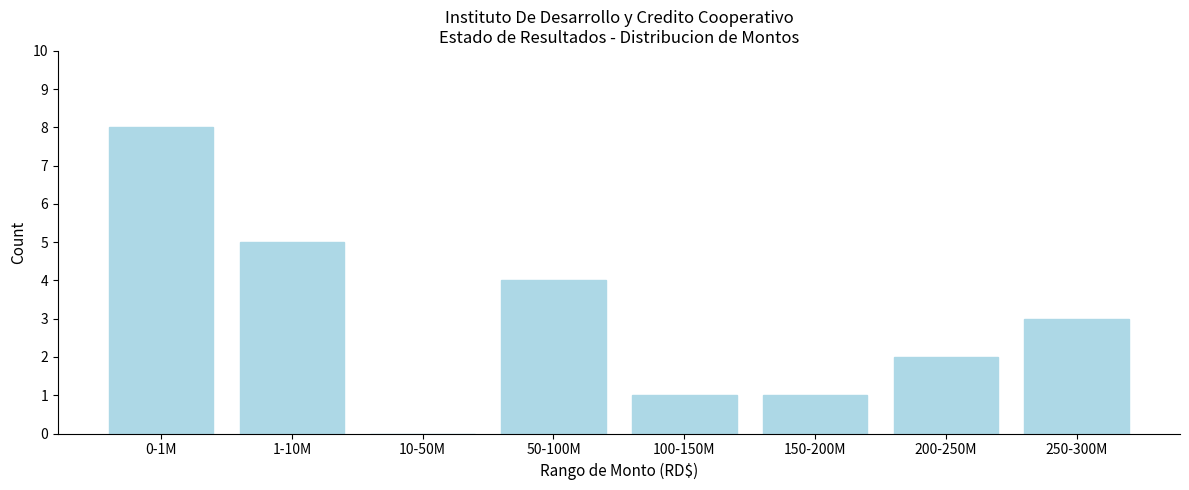

Reading left to right, what are all the values shown in this chart?

0-1M=8	1-10M=5	10-50M=0	50-100M=4	100-150M=1	150-200M=1	200-250M=2	250-300M=3